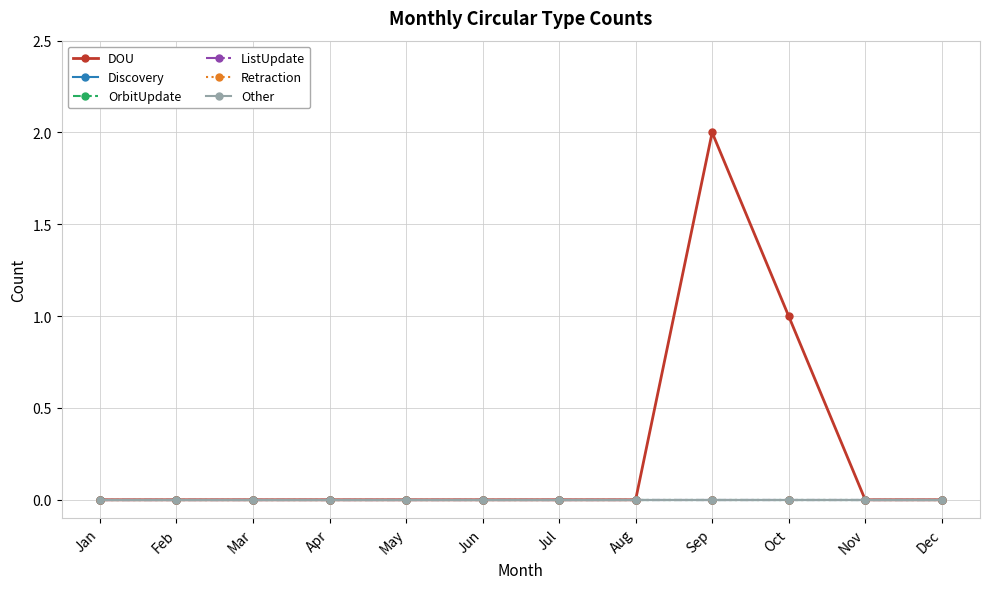

Which series changed the most between May and Jun?

DOU